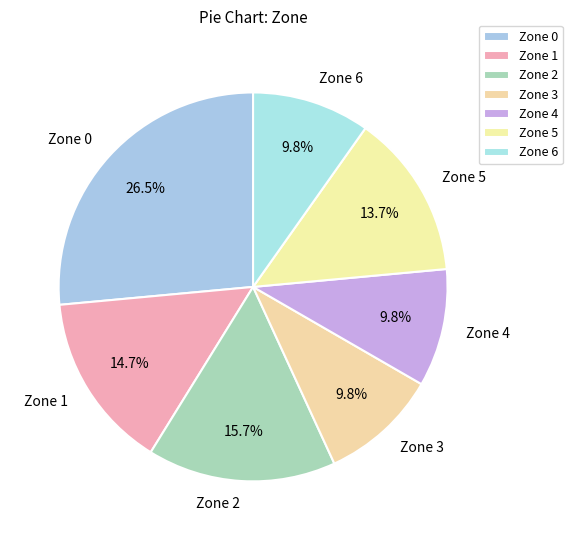

True or false: Zone 3 accounts for 21% of the total.

False